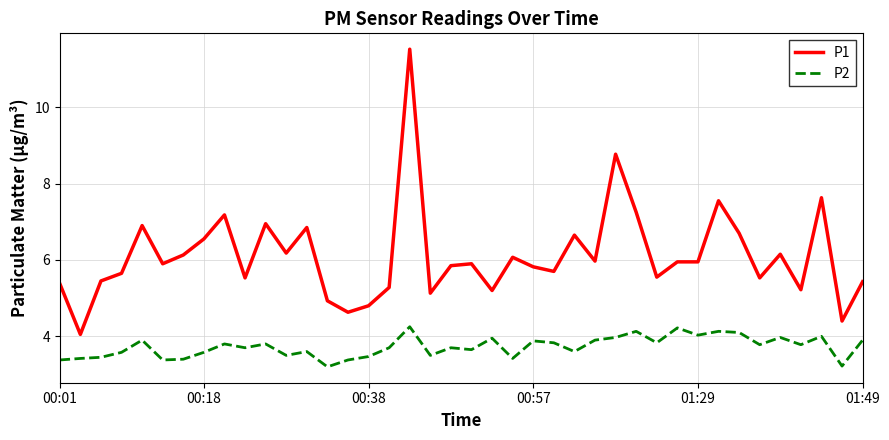

What is the lowest value of the P2 series?

3.2